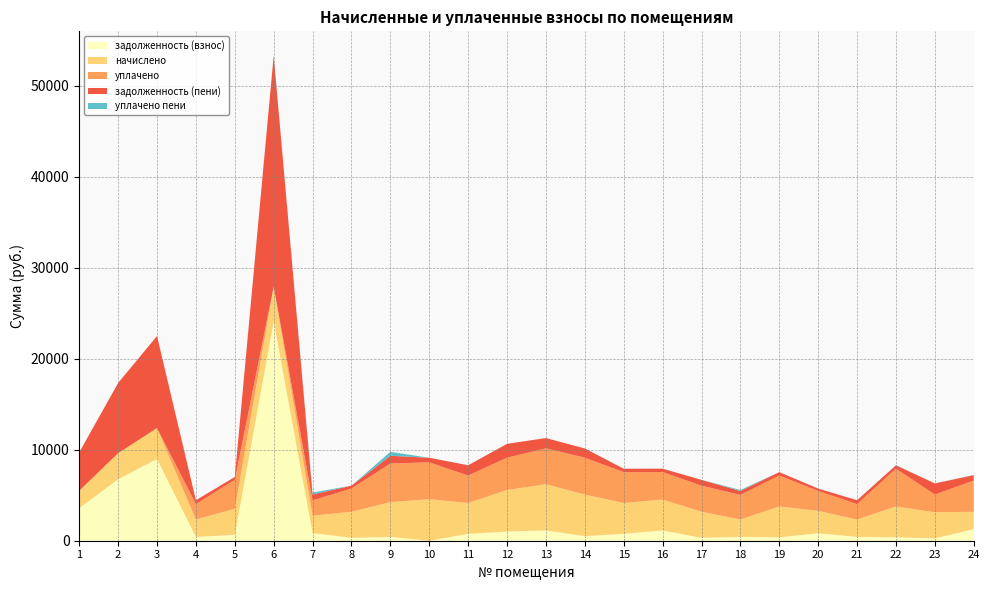

Reading left to right, extract all data points from this chart.

задолженность (взнос): 3583.8	6756.0	8986.4	423.8	637.0	24109.8	847.6	318.5	423.8	0.0	754.0	1012.7	1128.4	507.0	754.0	1131.0	318.5	423.8	375.9	819.0	423.8	375.0	261.4	1271.4
начислено: 1907.1	2866.5	3393.0	1907.1	2866.5	3820.1	1907.1	2866.5	3820.1	4563.0	3393.0	4563.0	5077.8	4563.0	3393.0	3393.0	2866.5	1907.1	3393.0	2457.0	1907.1	3393.0	2866.5	1907.1
уплачено: 0.0	0.0	0.0	1695.2	3181.4	0.0	1686.6	2548.0	4244.3	4048.7	3014.9	3549.0	3949.4	4056.0	3390.0	3022.7	2864.6	2708.1	3393.0	2188.9	1695.2	4144.3	1953.7	3432.3
задолженность (пени): 4219.5	7711.5	10117.4	423.8	318.5	25383.2	635.7	318.5	848.2	507.0	1131.0	1521.0	1128.4	1014.0	374.4	371.0	637.0	423.8	375.9	268.7	423.8	377.0	1216.9	593.1
уплачено пени: 0.0	0.0	0.0	0.0	3.6	0.0	222.8	0.0	428.2	0.0	1.9	1.6	0.0	0.0	5.6	3.7	3.3	115.4	0.0	2.7	1.1	12.0	0.0	23.3